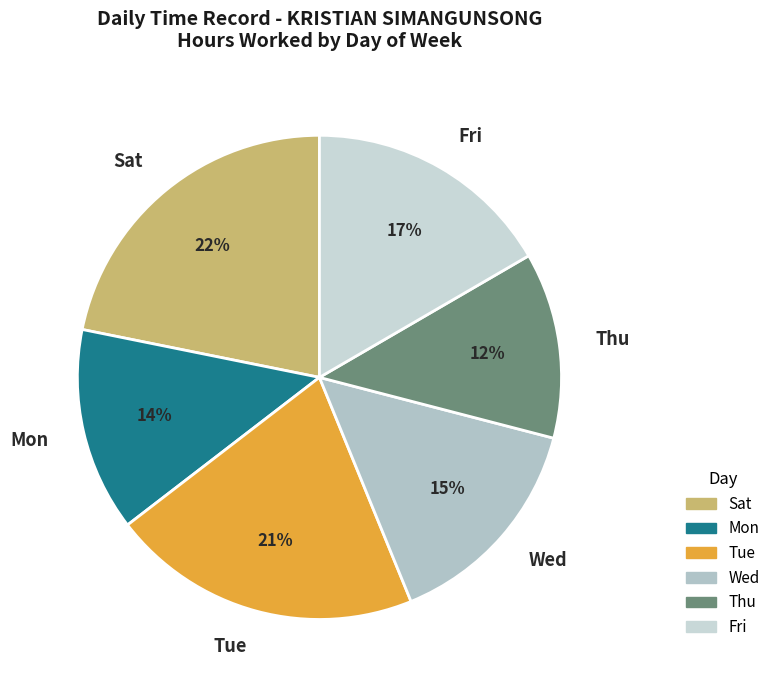

To the nearest percent, what portion does Wed represent?

15%